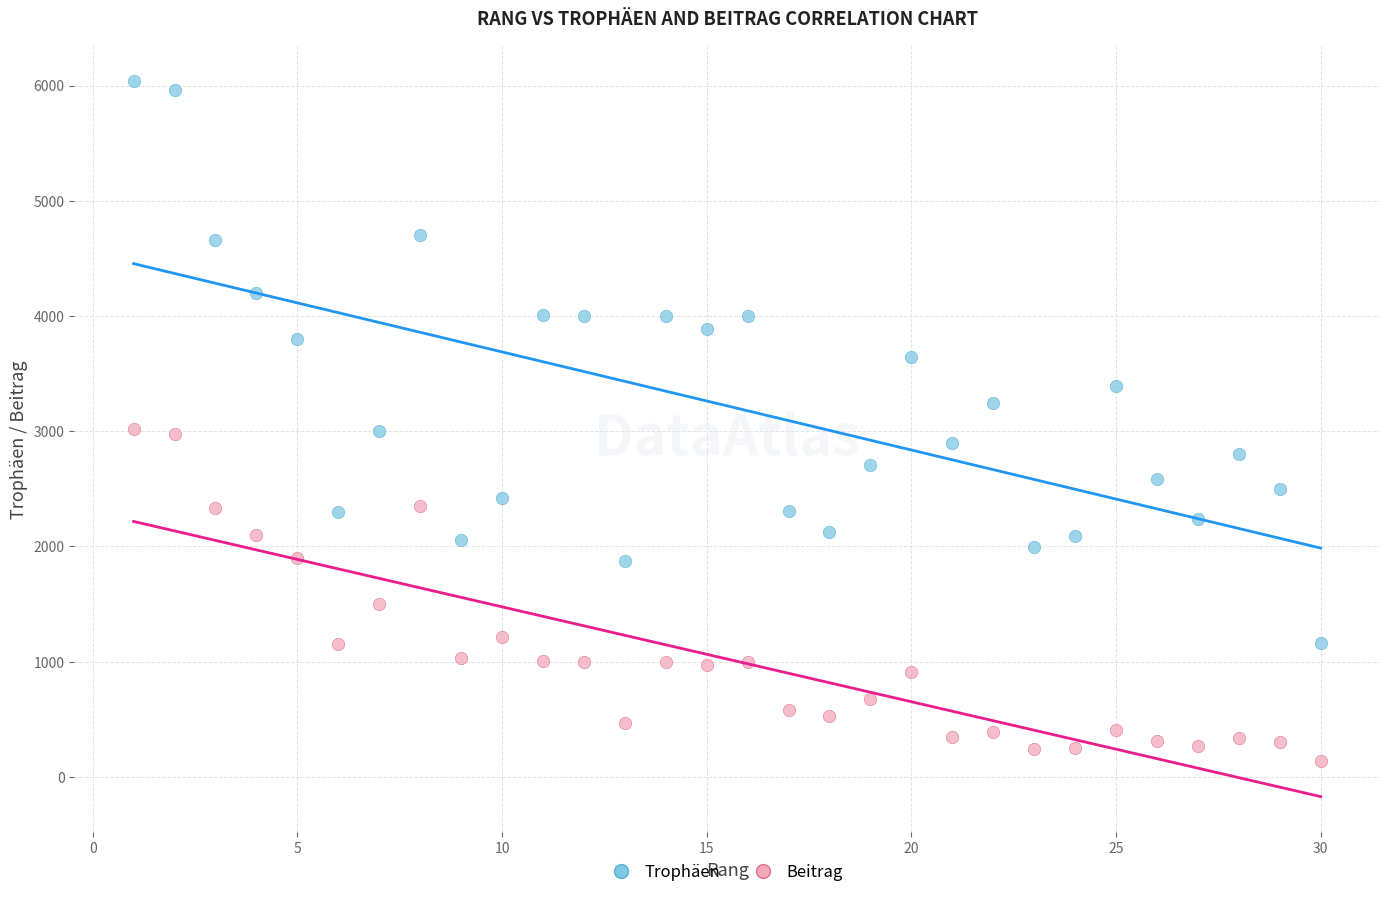

Which series has the largest Y range (max minus min)?

Trophäen